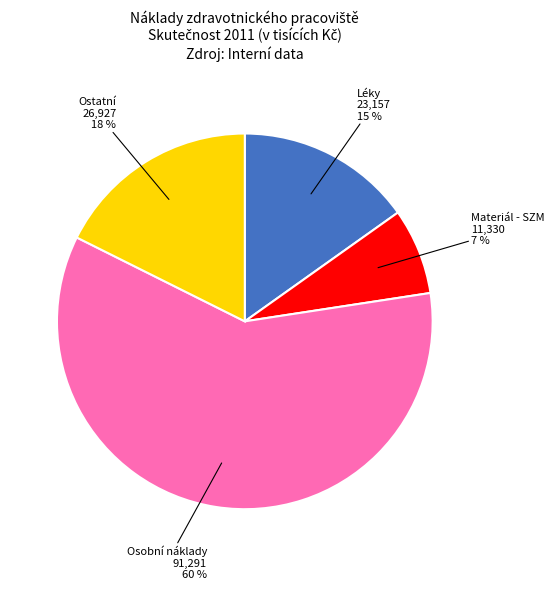

Which category has the smallest portion of the pie?

Materiál - SZM